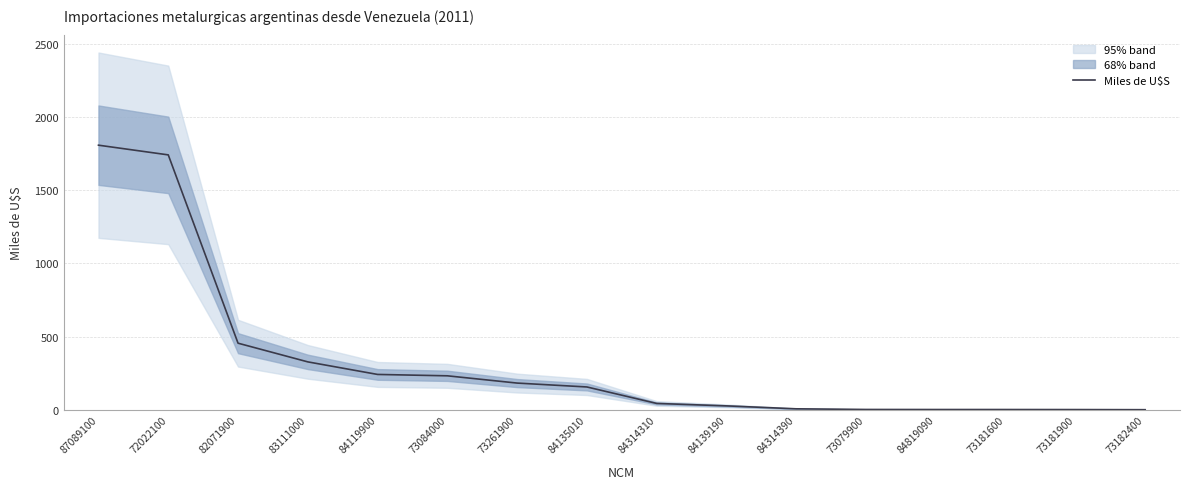

Which label corresponds to the smallest value in the chart?

73182400